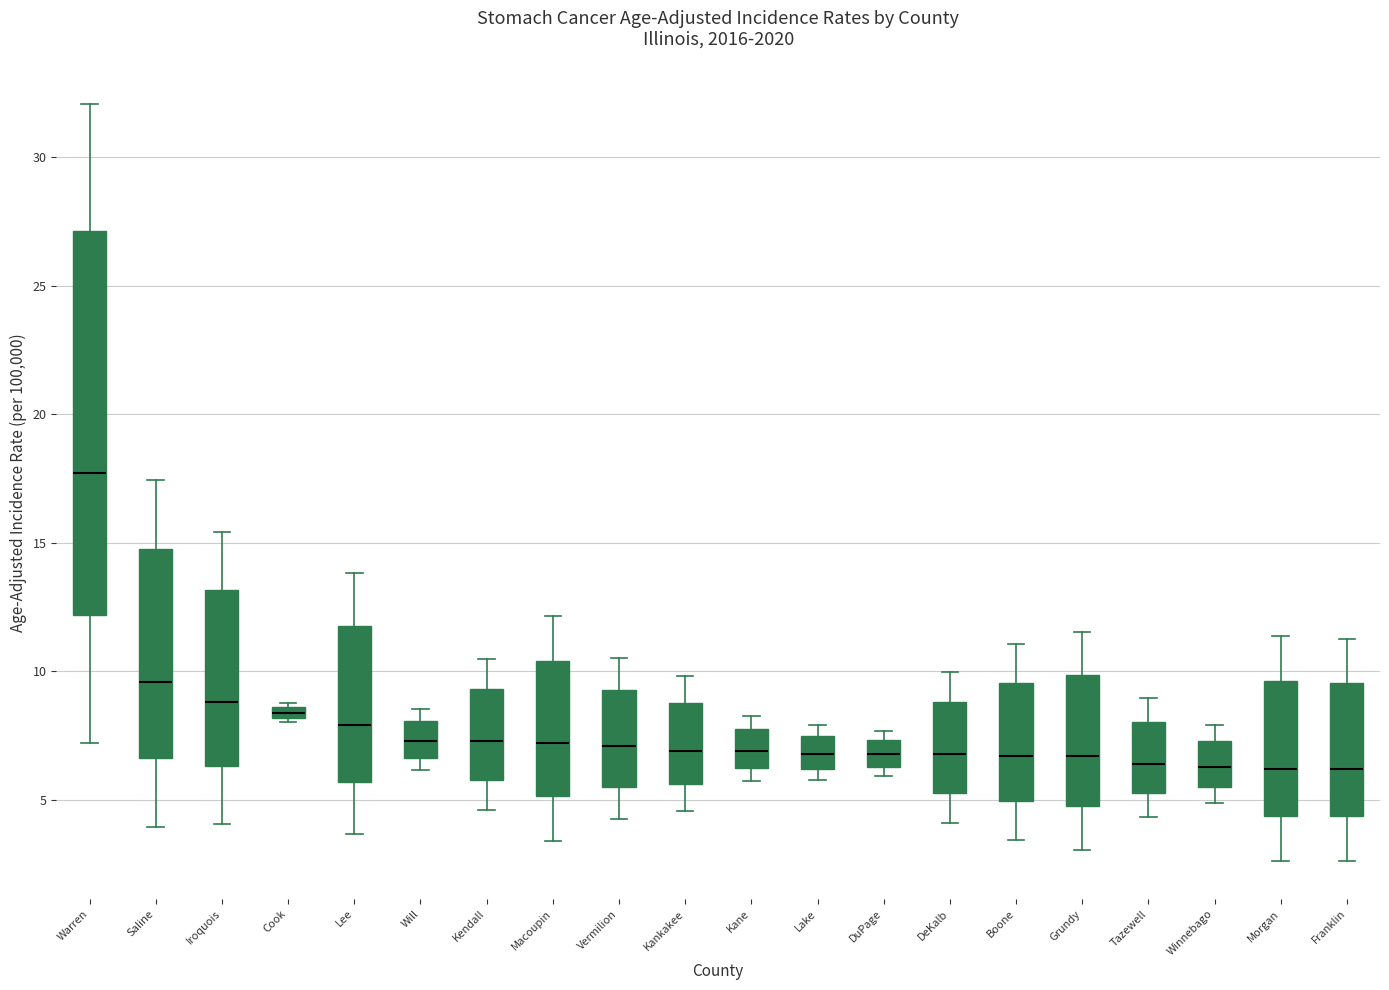

Which box's median line is the highest?

Warren